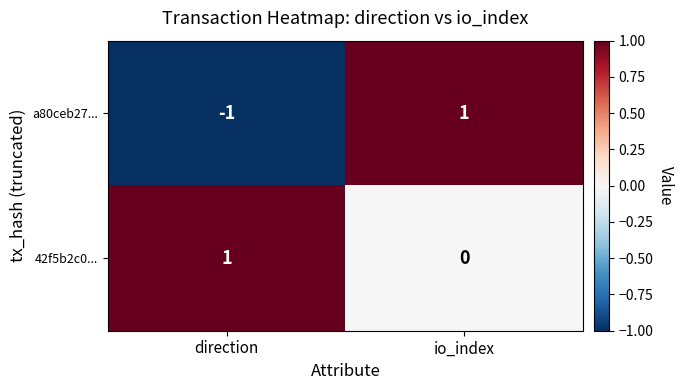

The value of 42f5b2c0... at direction is 1. True or false?

True